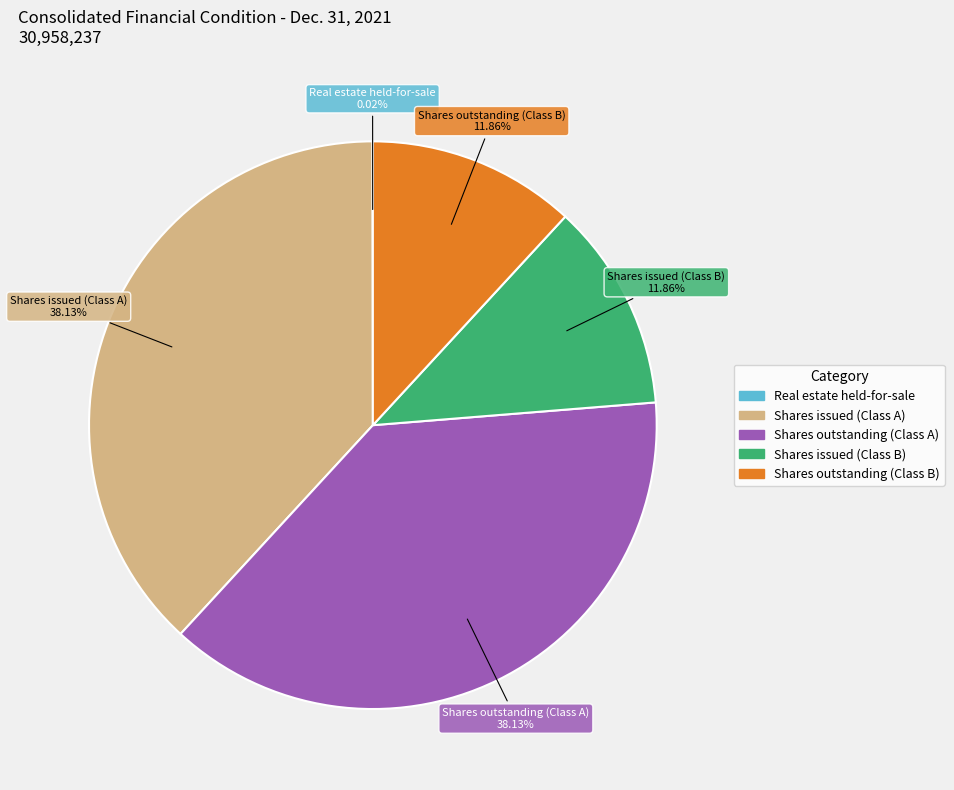

Is there any slice that represents more than half of the pie?

No